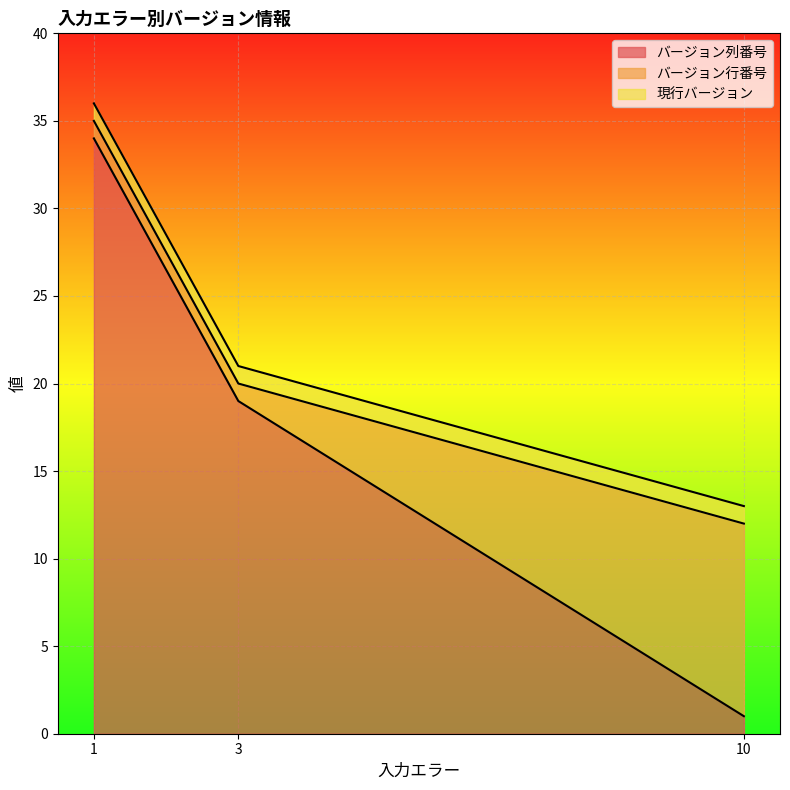

List the series in order of their peak value, highest first.

バージョン列番号, バージョン行番号, 現行バージョン